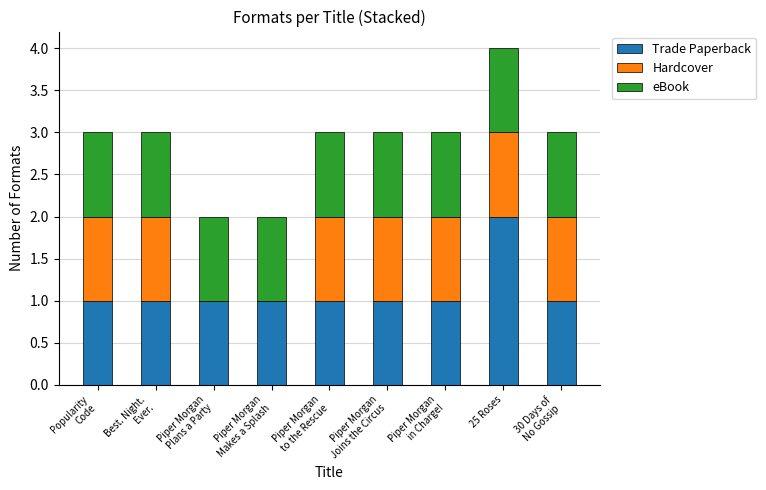

At which category is the sum across all series the highest?

25 Roses